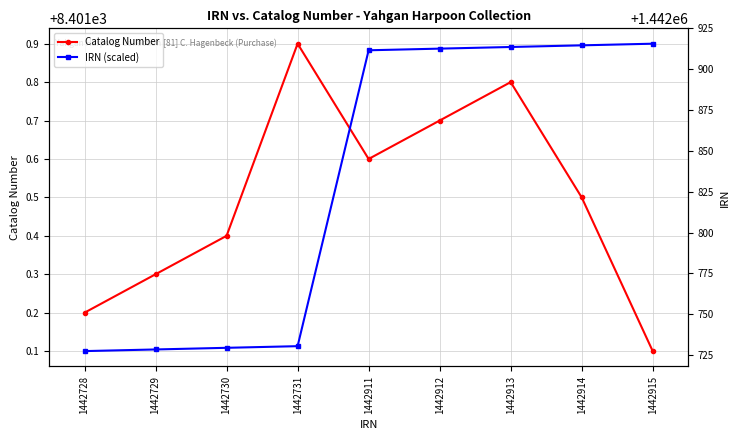

What is the difference between the second highest and minimum values in the Catalog Number series?

0.7